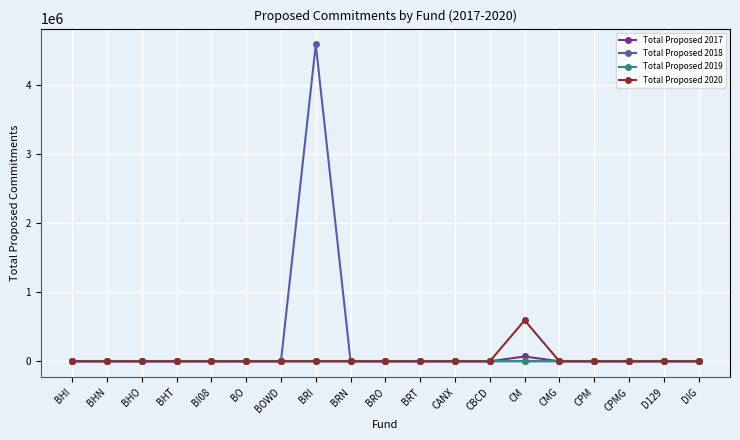

At which category is the sum across all series the highest?

BRI